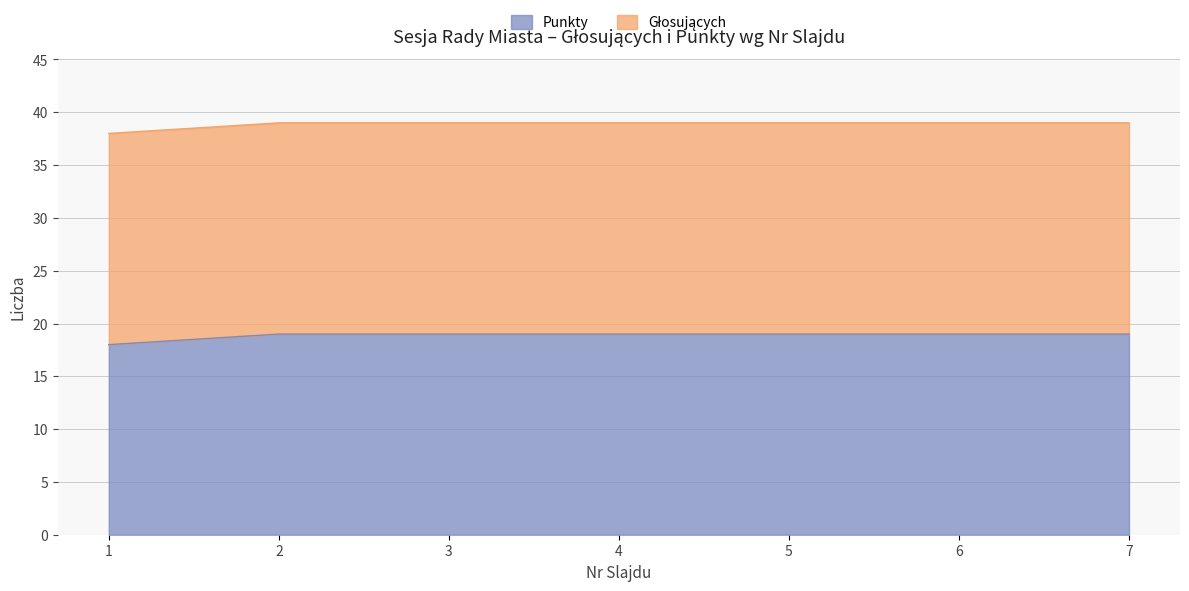

What is the value of the 3rd point from the left?

19